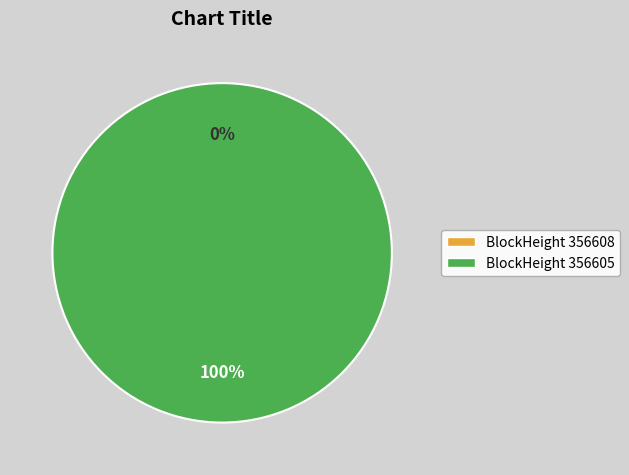

How many slices are in this pie chart?

2